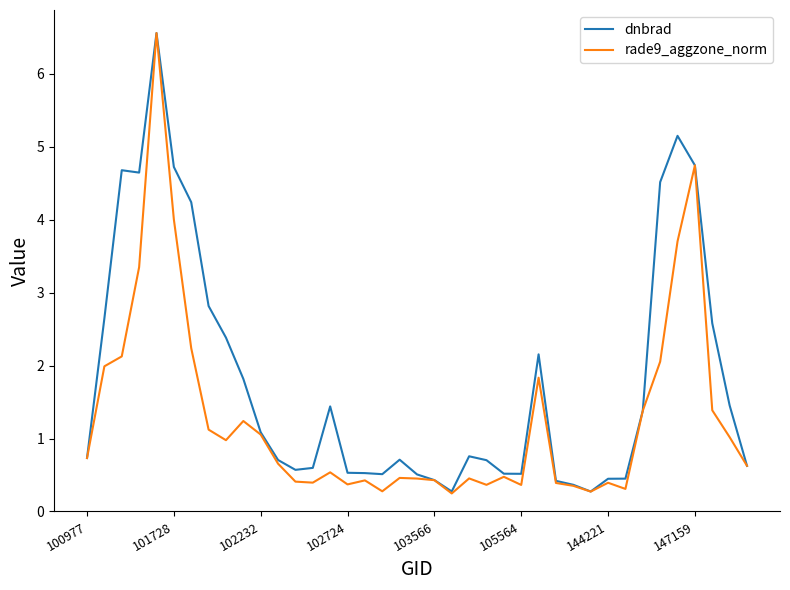

What is the greatest value displayed?

6.6